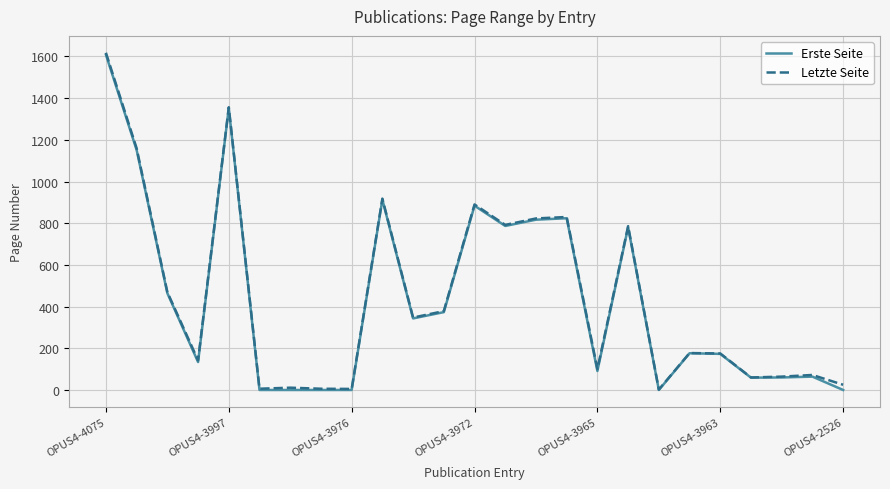

What is the greatest value displayed?

1617